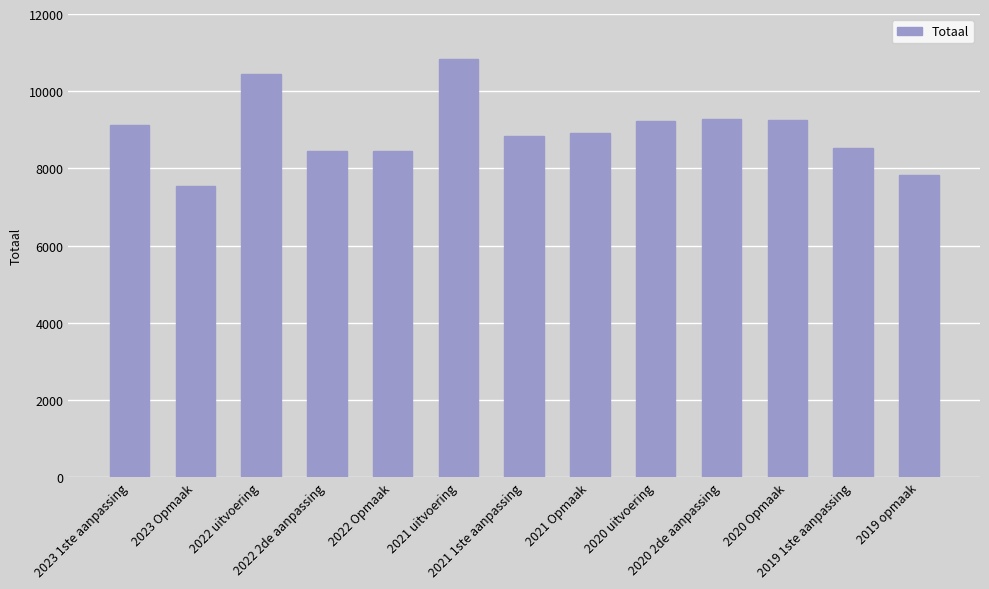

What is the label of the 8th bar from the left?

2021 Opmaak